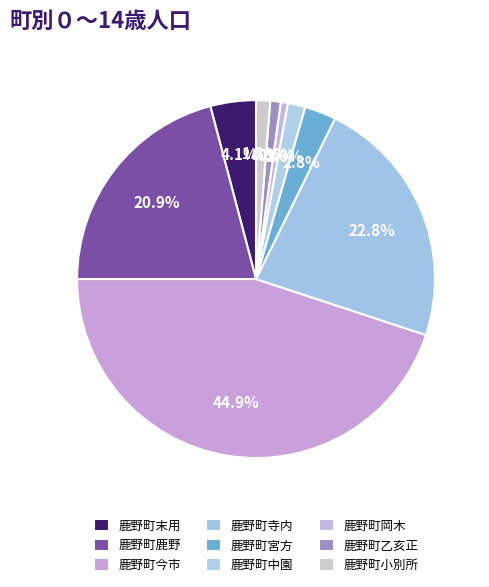

What is the smallest slice in the pie chart?

鹿野町岡木